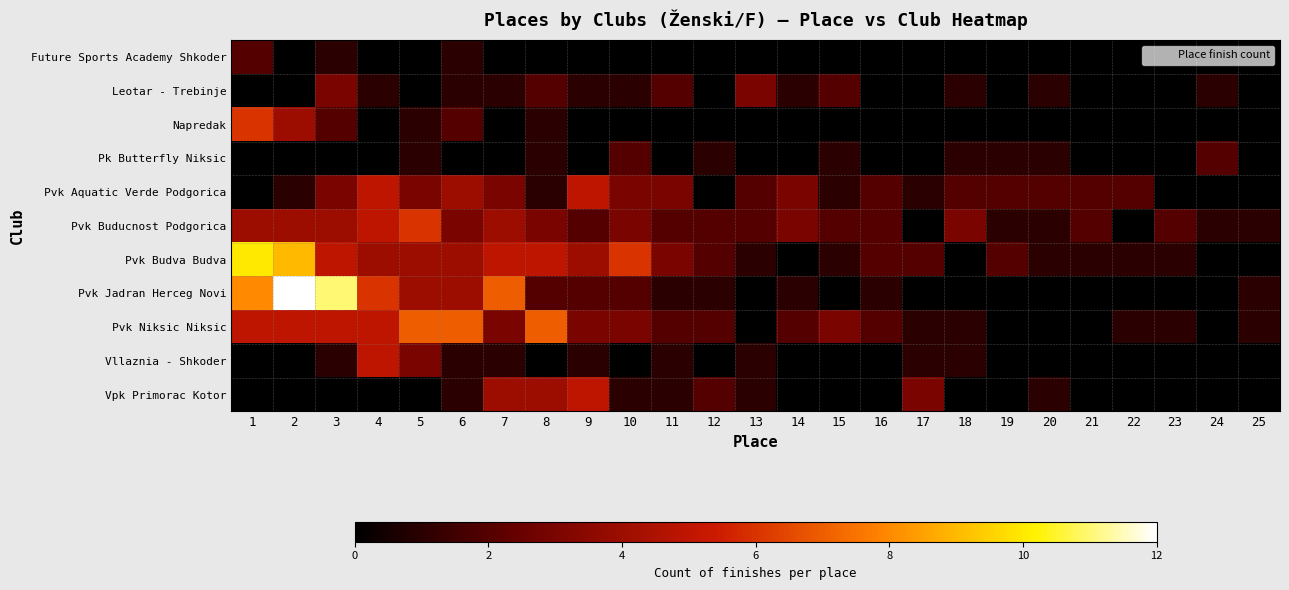

Reading right to left, list all the values displayed in this chart.

Future Sports Academy Shkoder: 25=0	24=0	23=0	22=0	21=0	20=0	19=0	18=0	17=0	16=0	15=0	14=0	13=0	12=0	11=0	10=0	9=0	8=0	7=0	6=1	5=0	4=0	3=1	2=0	1=2
Leotar - Trebinje: 25=0	24=1	23=0	22=0	21=0	20=1	19=0	18=1	17=0	16=0	15=2	14=1	13=3	12=0	11=2	10=1	9=1	8=2	7=1	6=1	5=0	4=1	3=3	2=0	1=0
Napredak: 25=0	24=0	23=0	22=0	21=0	20=0	19=0	18=0	17=0	16=0	15=0	14=0	13=0	12=0	11=0	10=0	9=0	8=1	7=0	6=2	5=1	4=0	3=2	2=4	1=6
Pk Butterfly Niksic: 25=0	24=2	23=0	22=0	21=0	20=1	19=1	18=1	17=0	16=0	15=1	14=0	13=0	12=1	11=0	10=2	9=0	8=1	7=0	6=0	5=1	4=0	3=0	2=0	1=0
Pvk Aquatic Verde Podgorica: 25=0	24=0	23=0	22=2	21=2	20=2	19=2	18=2	17=1	16=2	15=1	14=3	13=2	12=0	11=3	10=3	9=5	8=1	7=3	6=4	5=3	4=5	3=3	2=1	1=0
Pvk Buducnost Podgorica: 25=1	24=1	23=2	22=0	21=2	20=1	19=1	18=3	17=0	16=2	15=2	14=3	13=2	12=2	11=2	10=3	9=2	8=3	7=4	6=3	5=6	4=5	3=4	2=4	1=4
Pvk Budva Budva: 25=0	24=0	23=1	22=1	21=1	20=1	19=2	18=0	17=2	16=2	15=1	14=0	13=1	12=2	11=3	10=6	9=4	8=5	7=5	6=4	5=4	4=4	3=5	2=9	1=10
Pvk Jadran Herceg Novi: 25=1	24=0	23=0	22=0	21=0	20=0	19=0	18=0	17=0	16=1	15=0	14=1	13=0	12=1	11=1	10=2	9=2	8=2	7=7	6=4	5=4	4=6	3=11	2=12	1=8
Pvk Niksic Niksic: 25=1	24=0	23=1	22=1	21=0	20=0	19=0	18=1	17=1	16=2	15=3	14=2	13=0	12=2	11=2	10=3	9=3	8=7	7=3	6=7	5=7	4=5	3=5	2=5	1=5
Vllaznia - Shkoder: 25=0	24=0	23=0	22=0	21=0	20=0	19=0	18=1	17=1	16=0	15=0	14=0	13=1	12=0	11=1	10=0	9=1	8=0	7=1	6=1	5=3	4=5	3=1	2=0	1=0
Vpk Primorac Kotor: 25=0	24=0	23=0	22=0	21=0	20=1	19=0	18=0	17=3	16=0	15=0	14=0	13=1	12=2	11=1	10=1	9=5	8=4	7=4	6=1	5=0	4=0	3=0	2=0	1=0